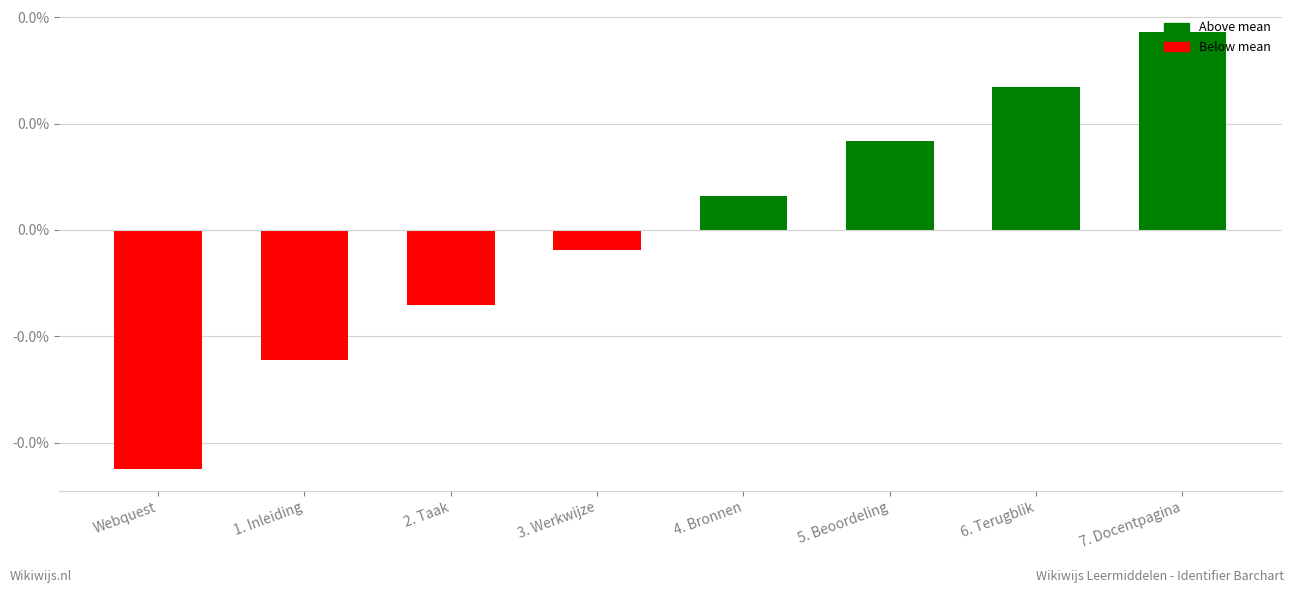

Where is the data nearest to the value 0?

3. Werkwijze